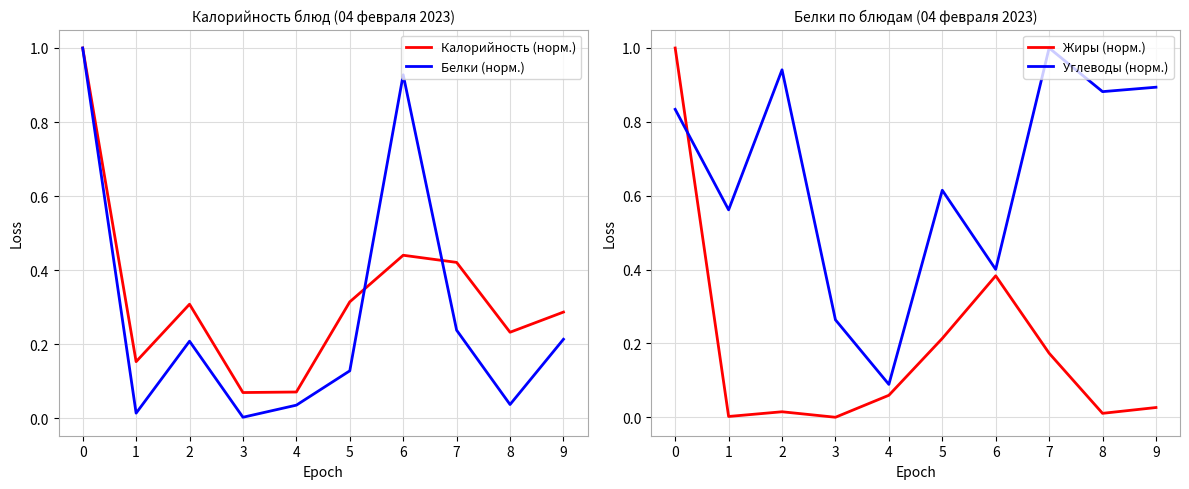

What is the spread (max minus min) of values at 8?

0.9